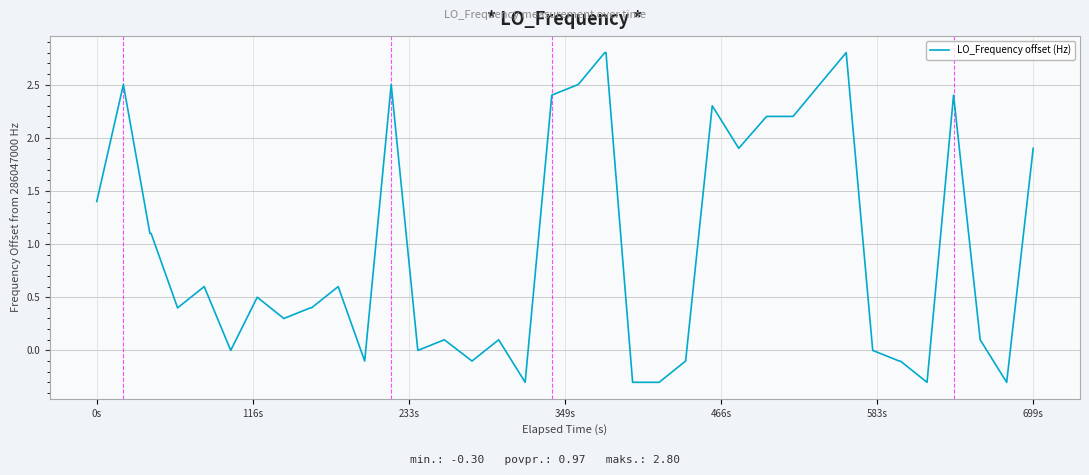

What is the minimum value shown in the chart?

-0.3